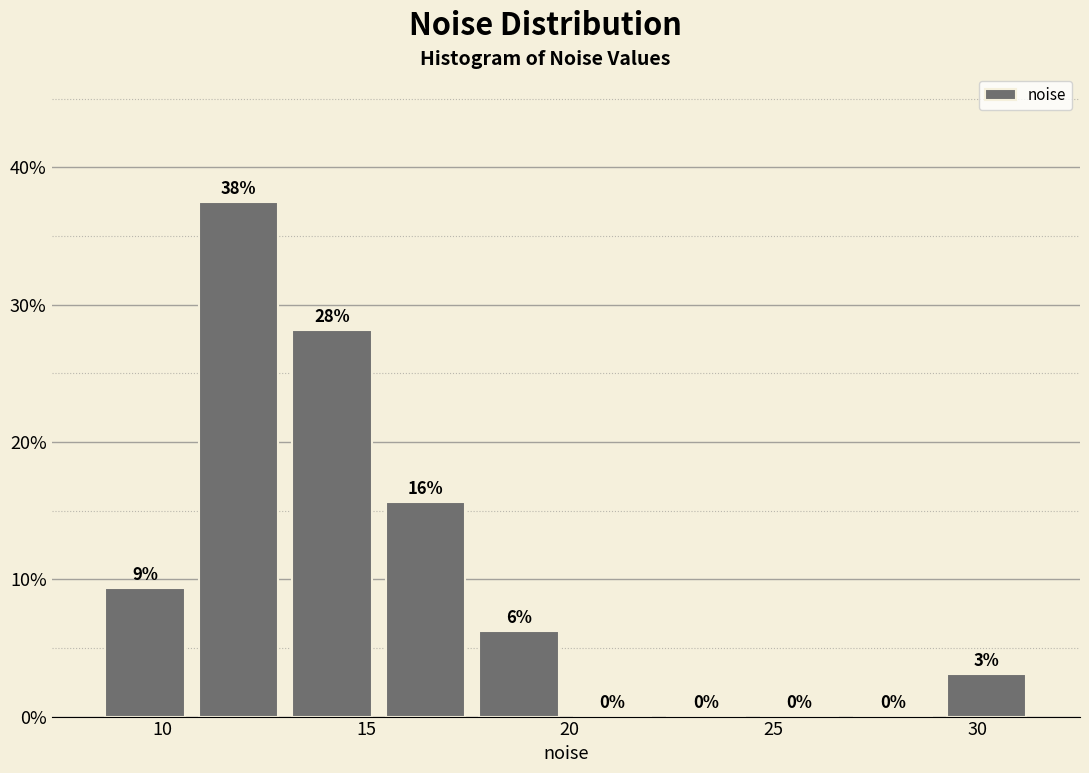

Over which range of the x-axis is the bar tallest?

10.5 to 13.0